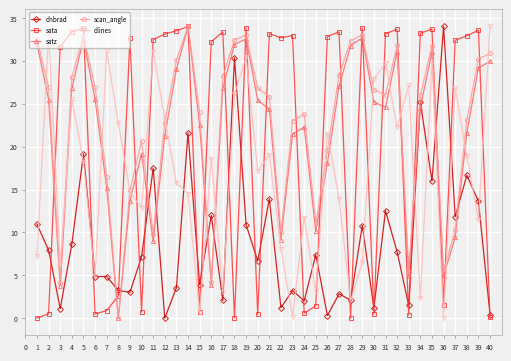

How many distinct data groups are displayed?

5